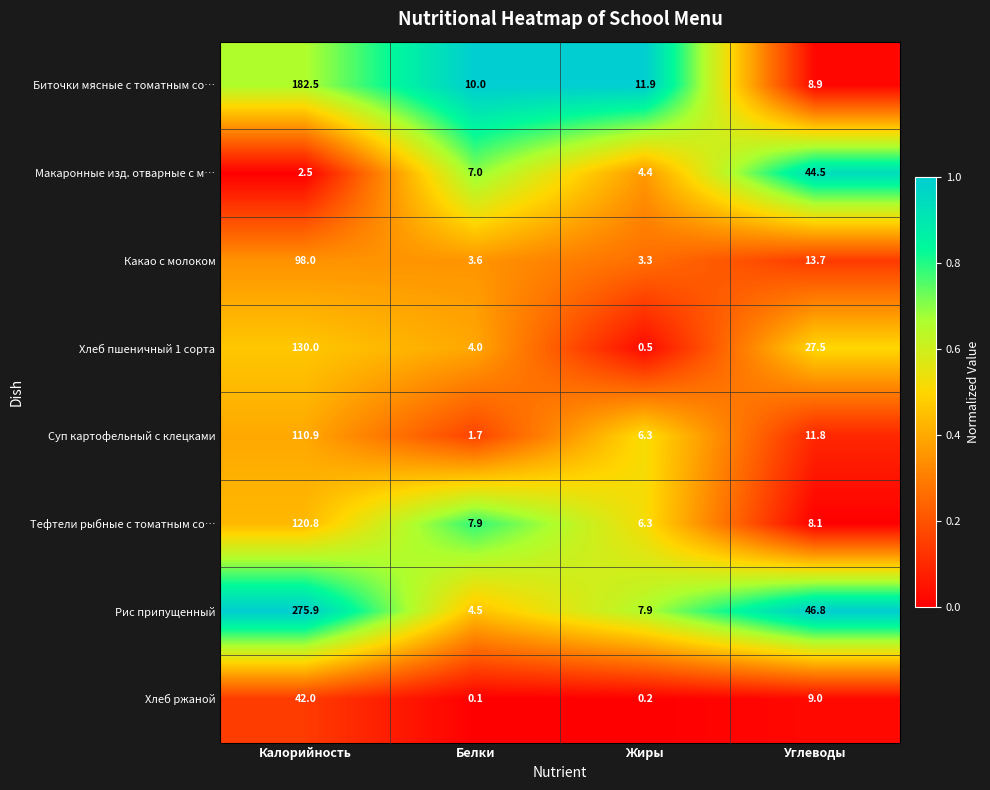

What is the difference between the highest and lowest values at Калорийность?

273.4